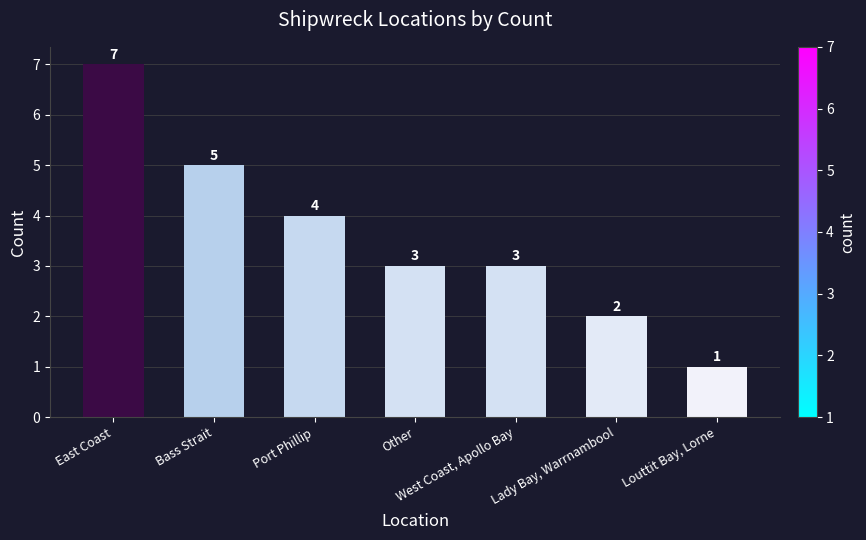

What is the label of the 1st bar from the left?

East Coast